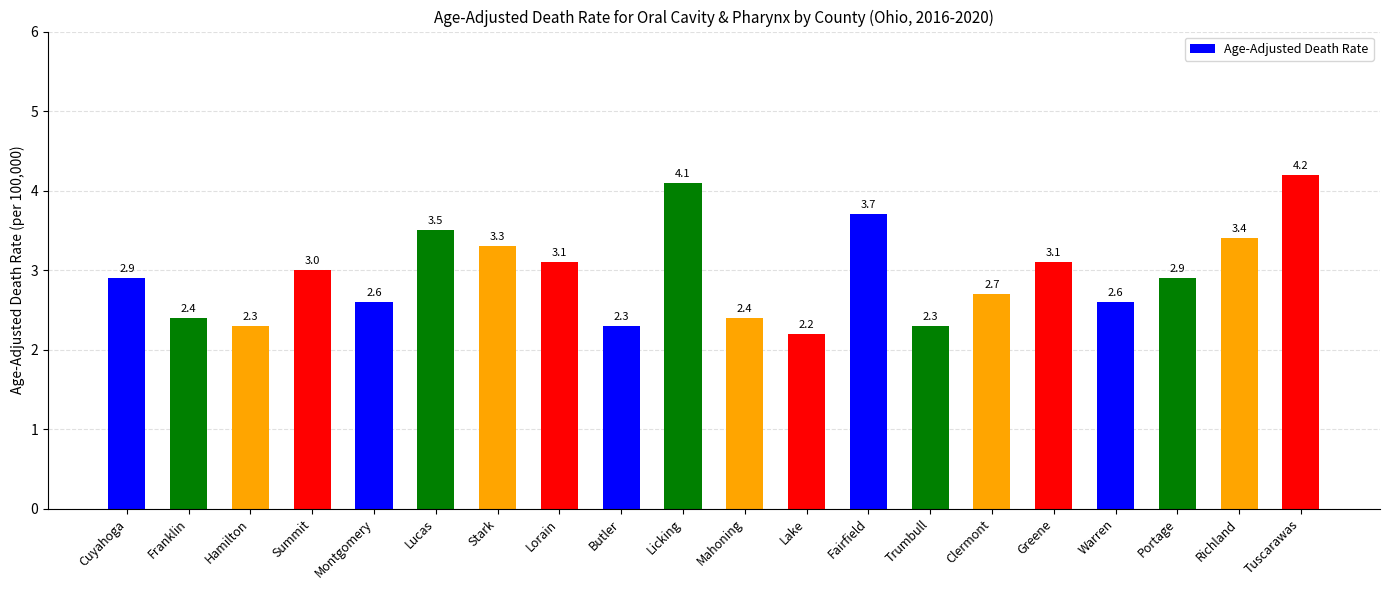

What is the sum of the values at Greene and Mahoning?

5.5